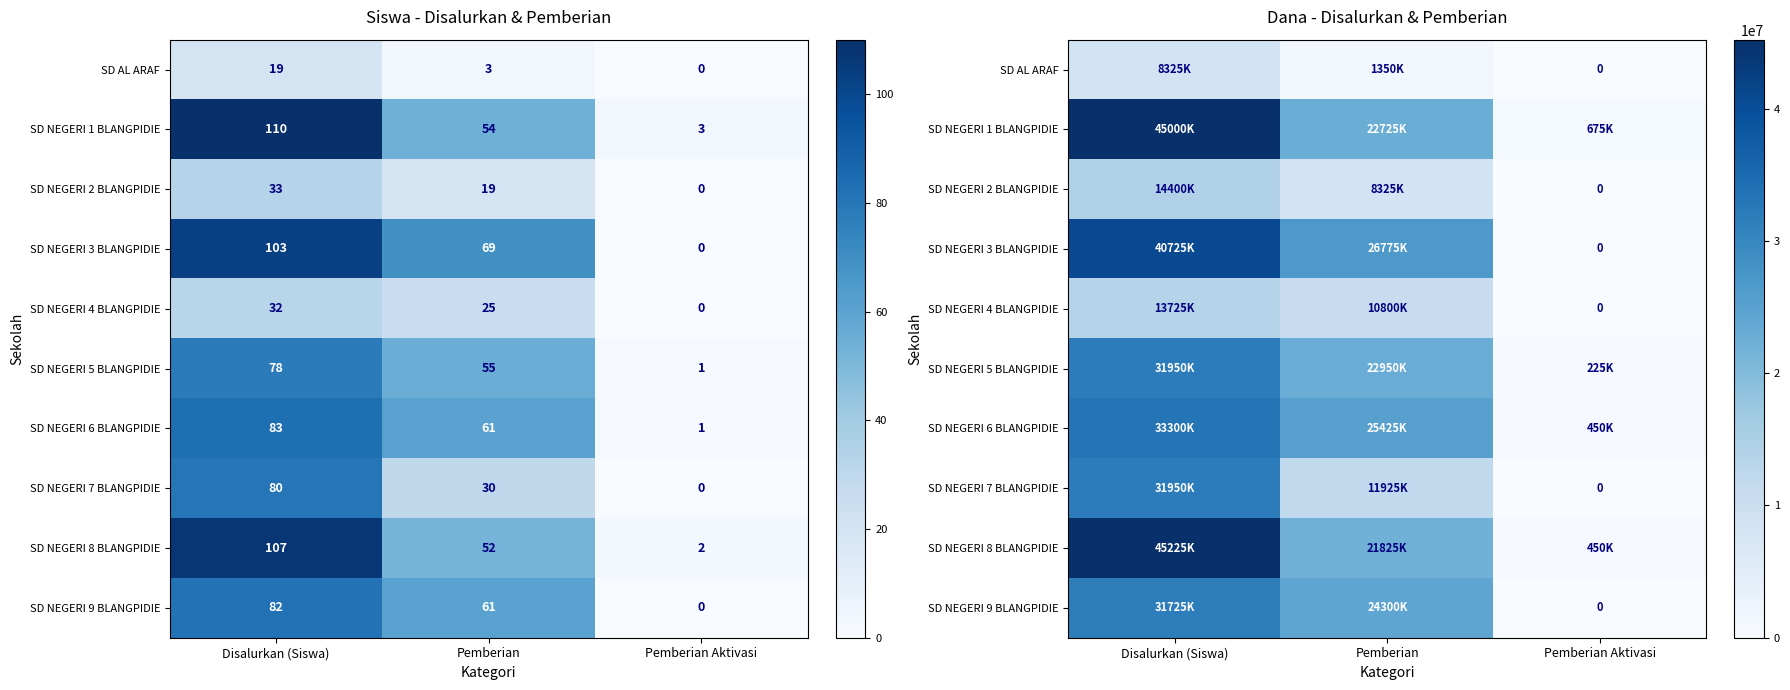

List the series in order of their peak value, highest first.

SD NEGERI 8 BLANGPIDIE, SD NEGERI 1 BLANGPIDIE, SD NEGERI 3 BLANGPIDIE, SD NEGERI 6 BLANGPIDIE, SD NEGERI 5 BLANGPIDIE, SD NEGERI 7 BLANGPIDIE, SD NEGERI 9 BLANGPIDIE, SD NEGERI 2 BLANGPIDIE, SD NEGERI 4 BLANGPIDIE, SD AL ARAF